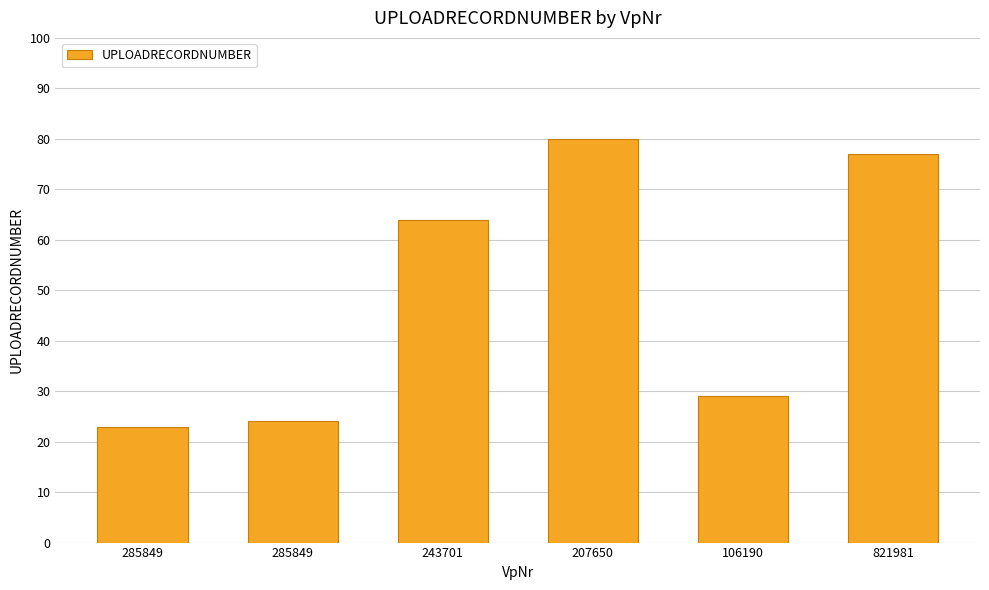

Reading right to left, transcribe all the data shown in this chart.

77	29	80	64	24	23